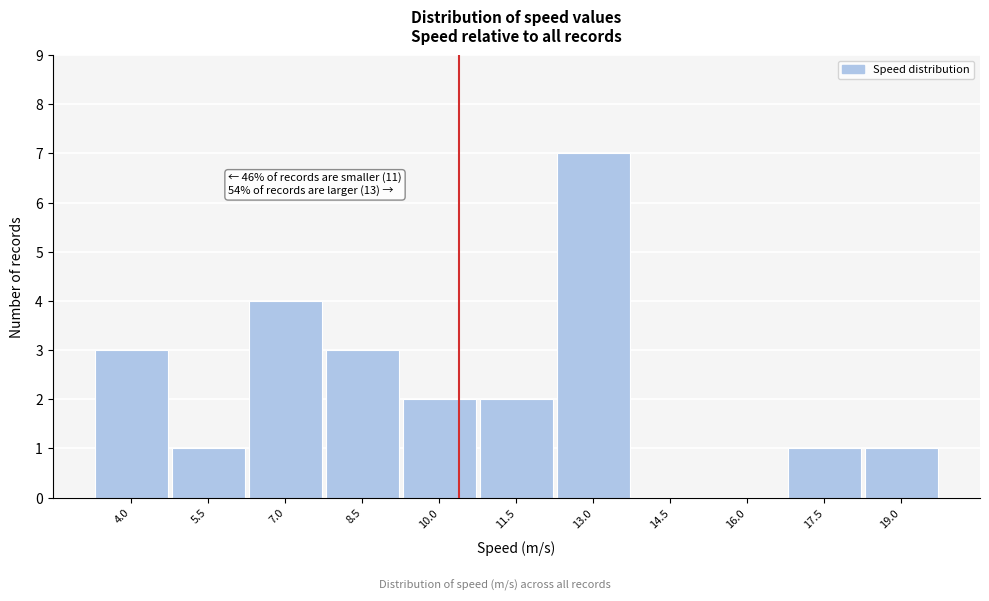

Reading left to right, transcribe all the data shown in this chart.

4.0=3	5.5=1	7.0=4	8.5=3	10.0=2	11.5=2	13.0=7	14.5=0	16.0=0	17.5=1	19.0=1